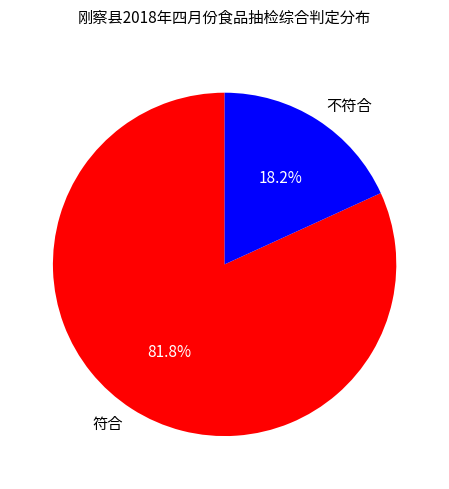

To the nearest percent, what percentage of the pie is 符合?

82%